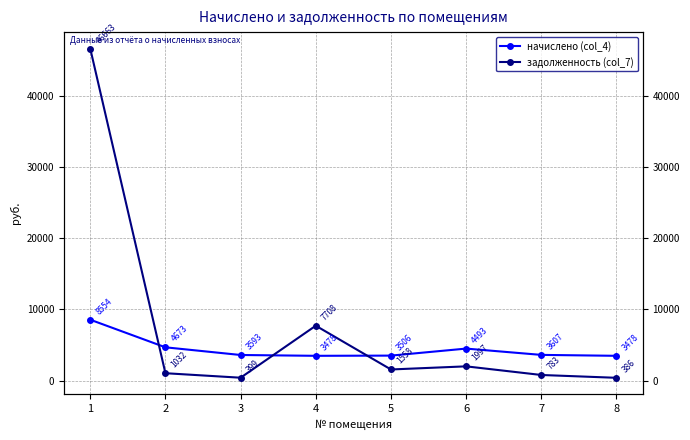

In задолженность (col_7), how many points are lower than both neighbors (excluding endpoints)?

2